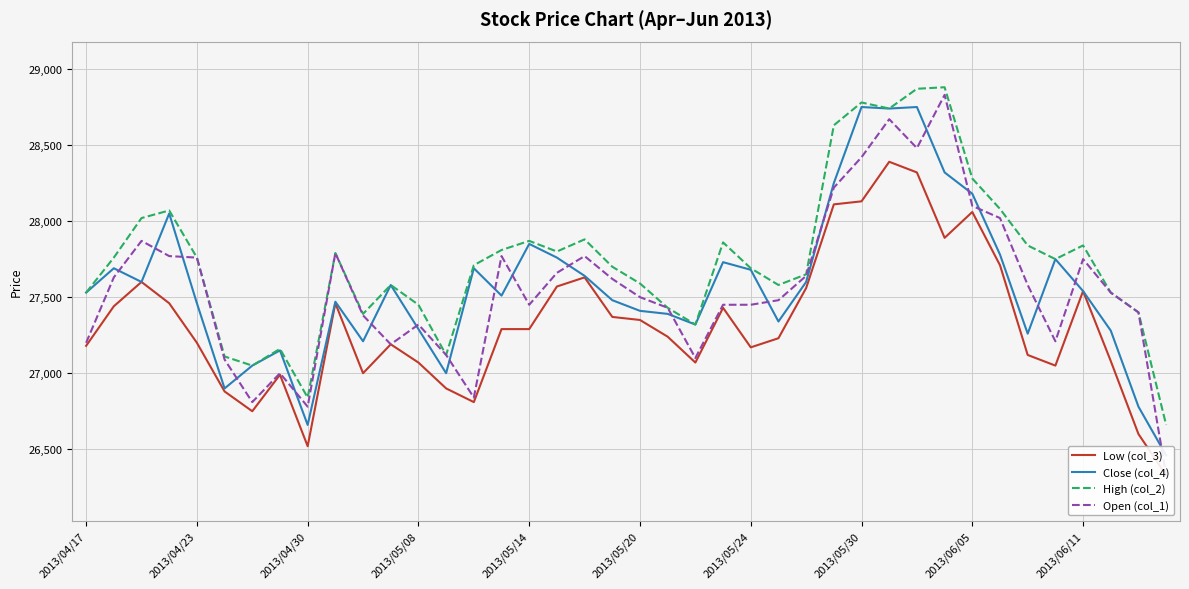

In Close (col_4), how many points are lower than both neighbors (excluding endpoints)?

10